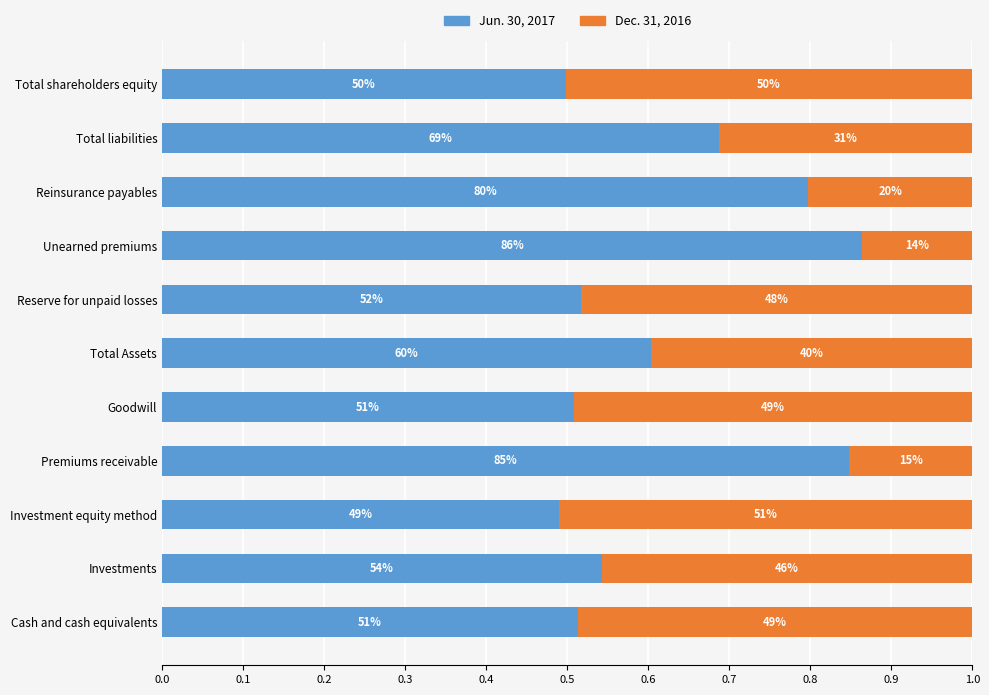

Rank the series by their maximum value, from lowest to highest.

Dec. 31, 2016, Jun. 30, 2017